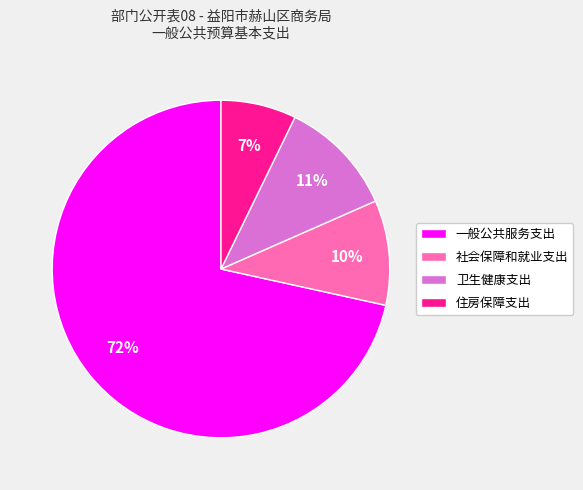

Is 社会保障和就业支出 the majority of the pie?

No